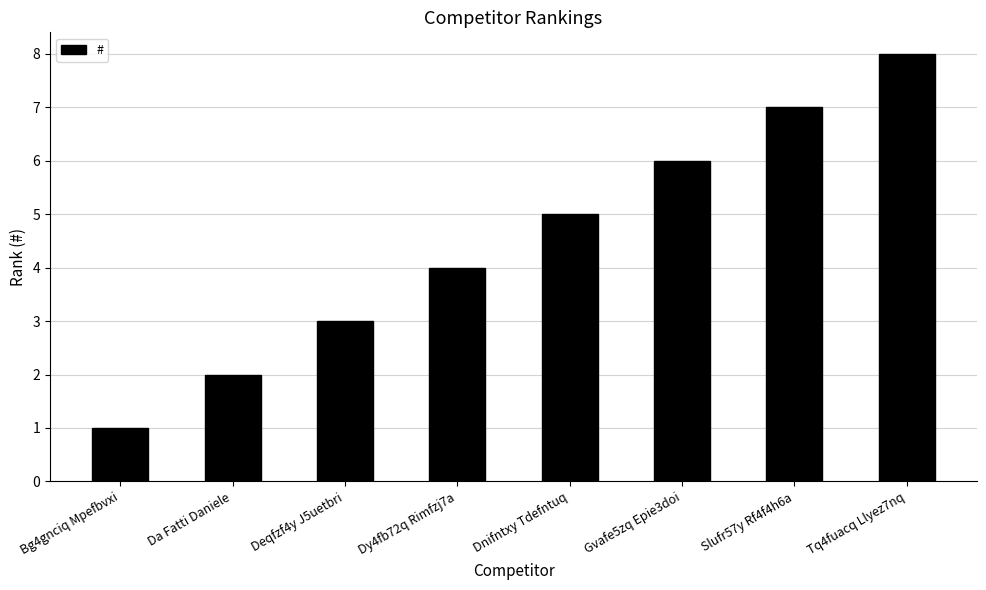

True or false: the data shows 6 at Gvafe5zq Epie3doi.

True